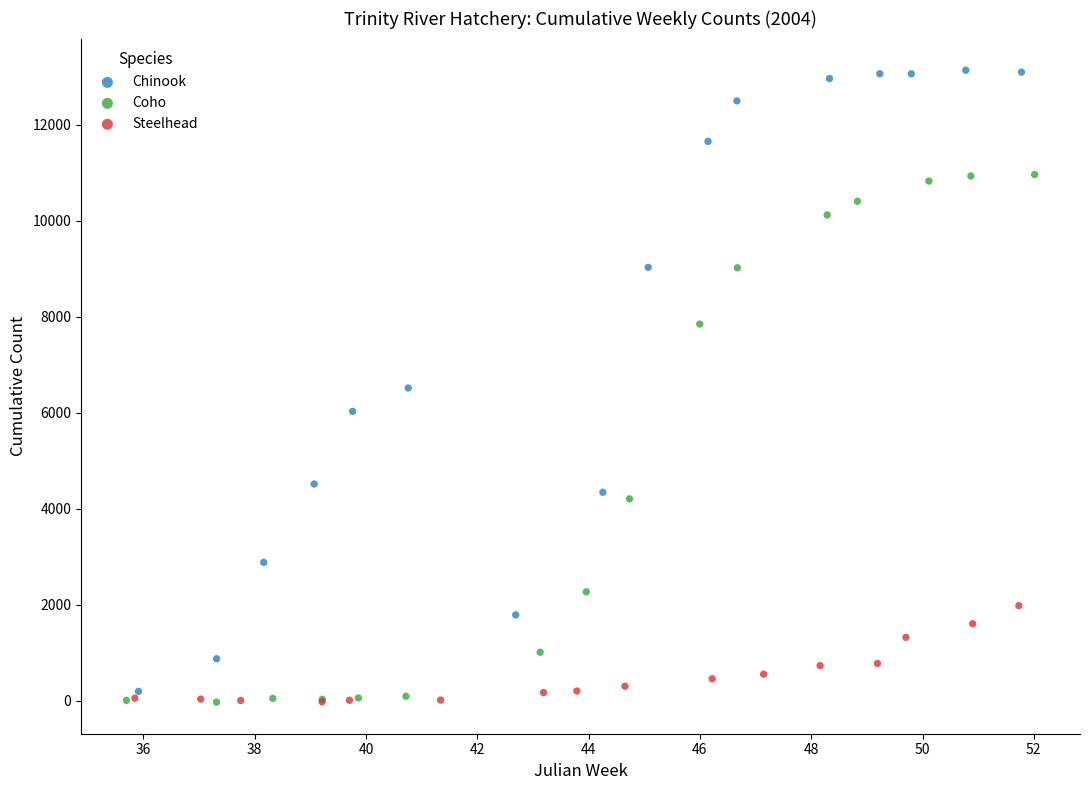

What are all the series names shown in the legend?

Chinook, Coho, Steelhead